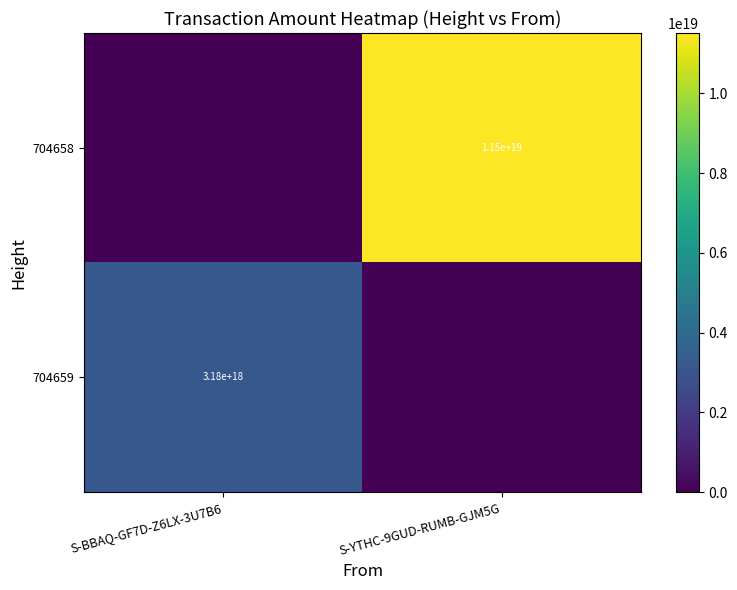

The 704658 series shows 5651992640941868032 at S-BBAQ-GF7D-Z6LX-3U7B6. True or false?

False